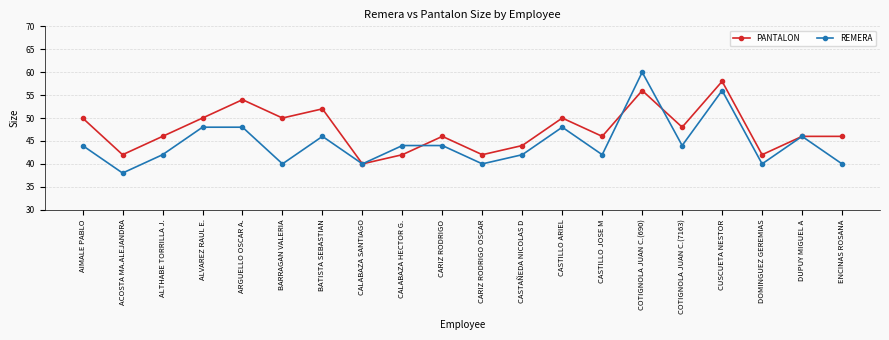

At how many categories does at least one series exceed 47?

9